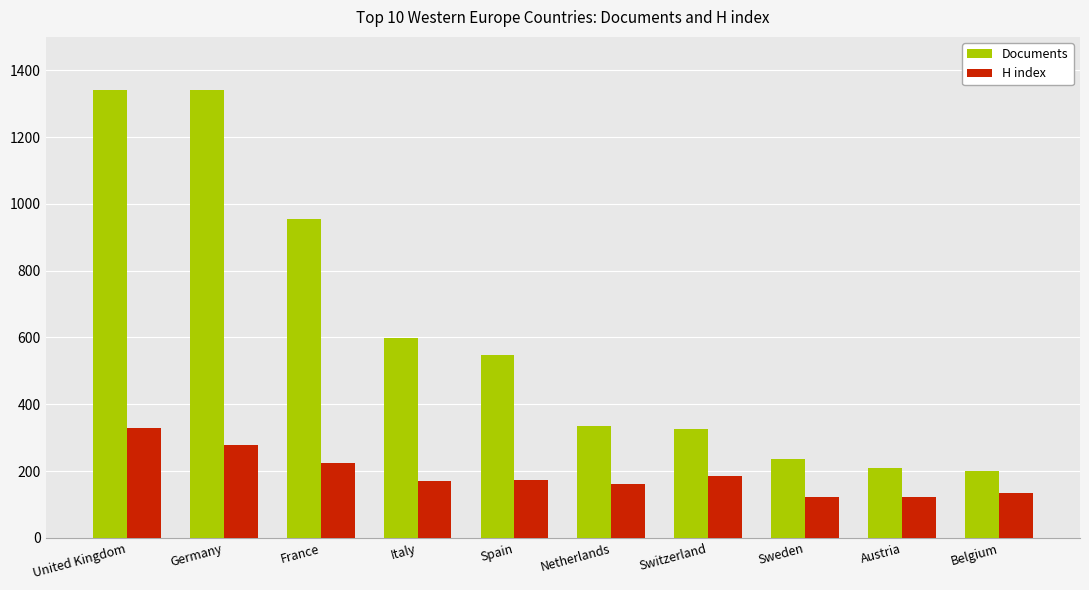

How many distinct data groups are displayed?

2